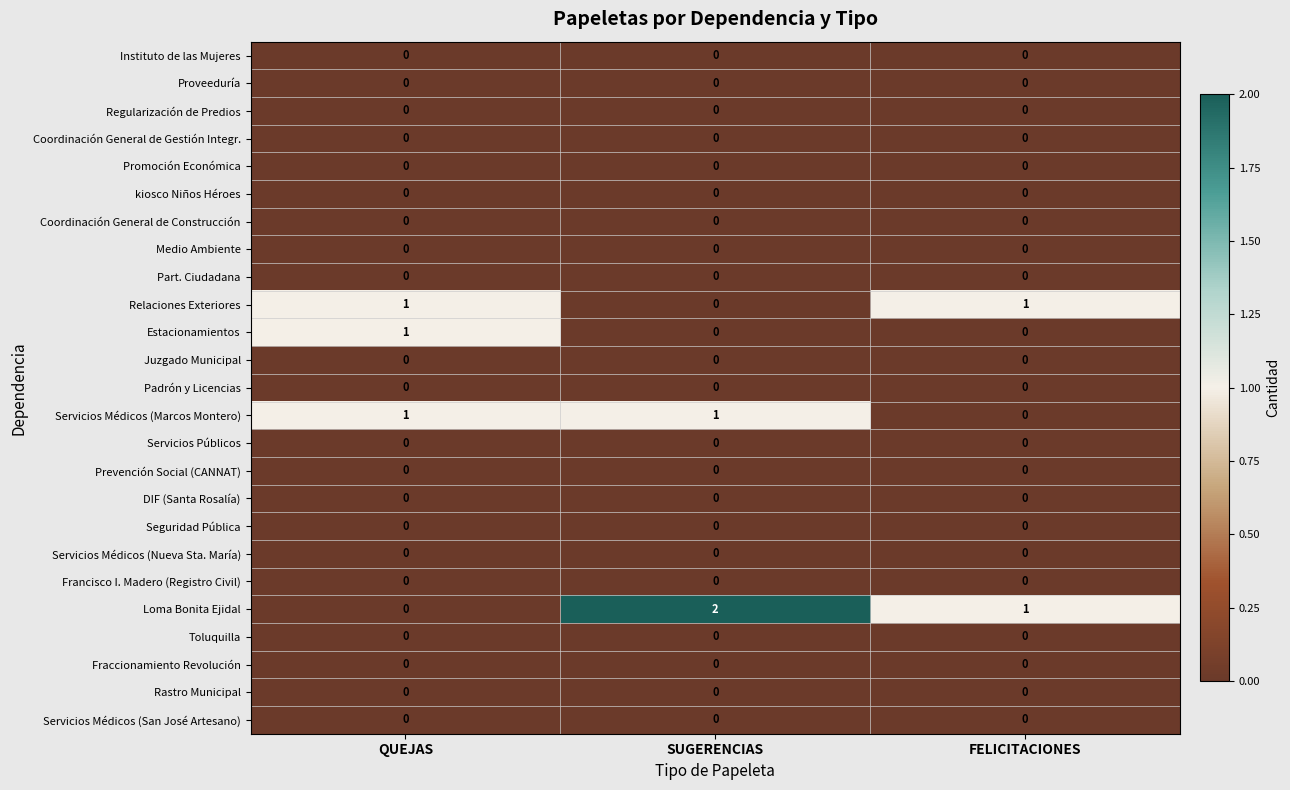

True or false: kiosco Niños Héroes has a value of 0 at SUGERENCIAS.

True